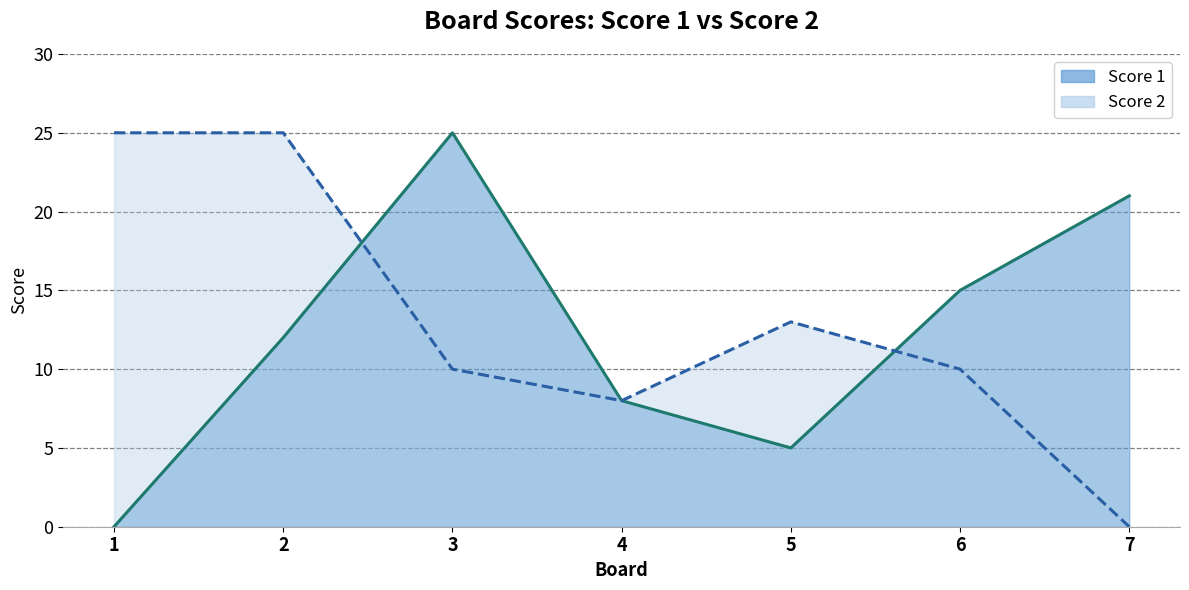

How many data points in Score 2 are above 10?

3